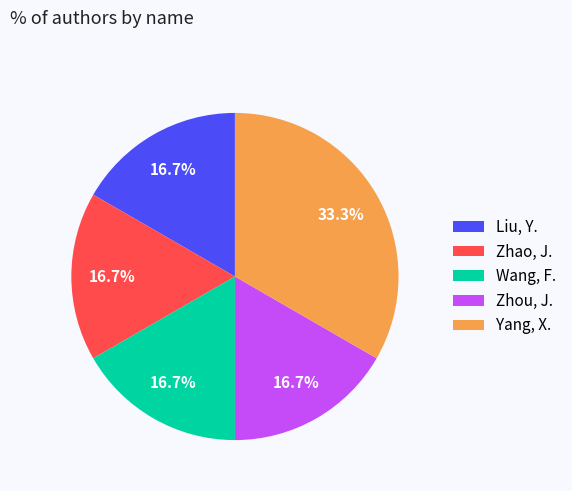

To the nearest percent, what portion does Yang, X. represent?

33%